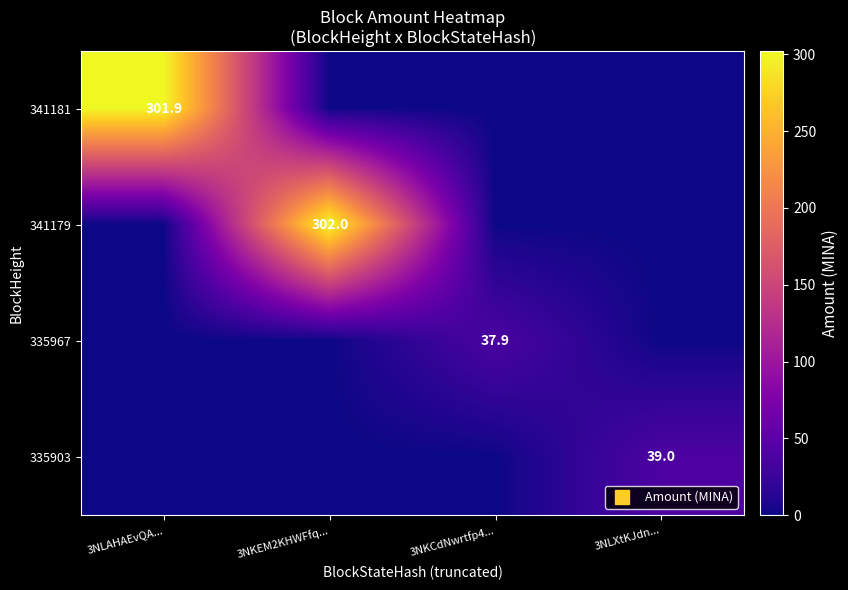

Rank the series at 3NLXtKJdn... from lowest to highest value.

341181, 341179, 335967, 335903